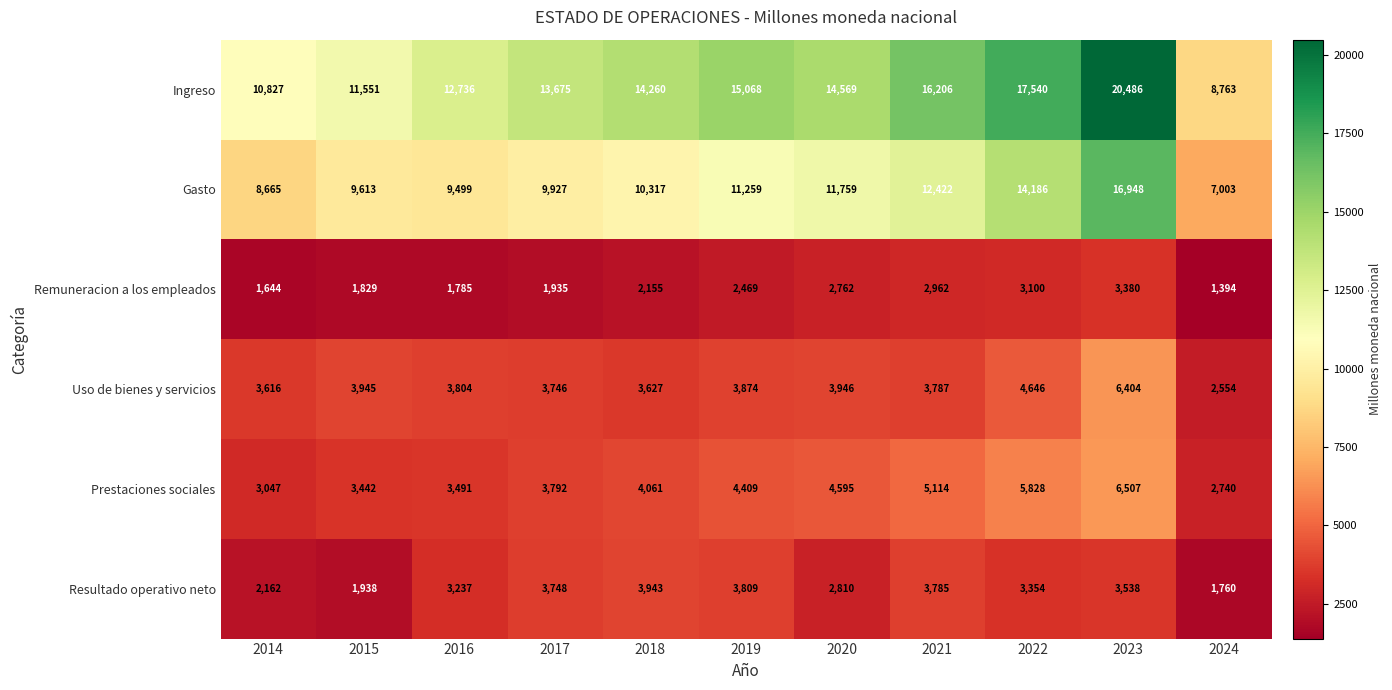

Rank the categories by Ingreso value from lowest to highest.

2024, 2014, 2015, 2016, 2017, 2018, 2020, 2019, 2021, 2022, 2023